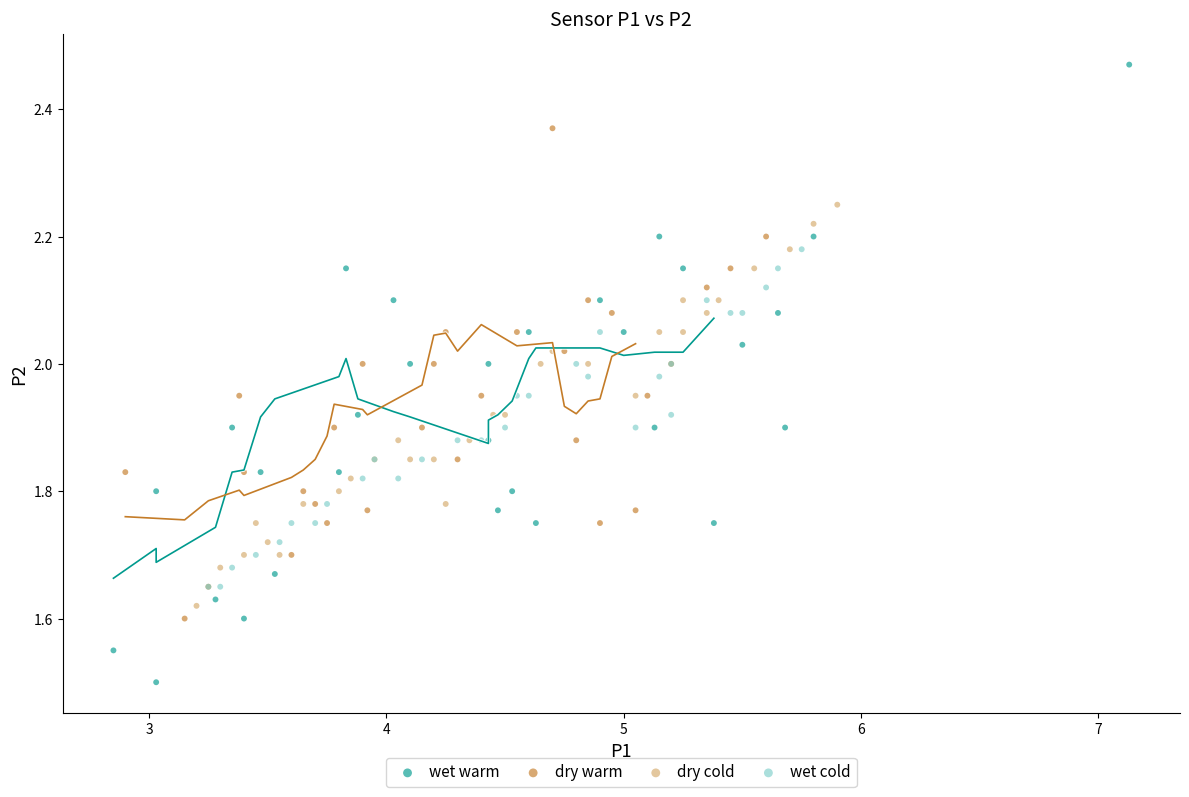

Which series has the largest Y range (max minus min)?

wet warm